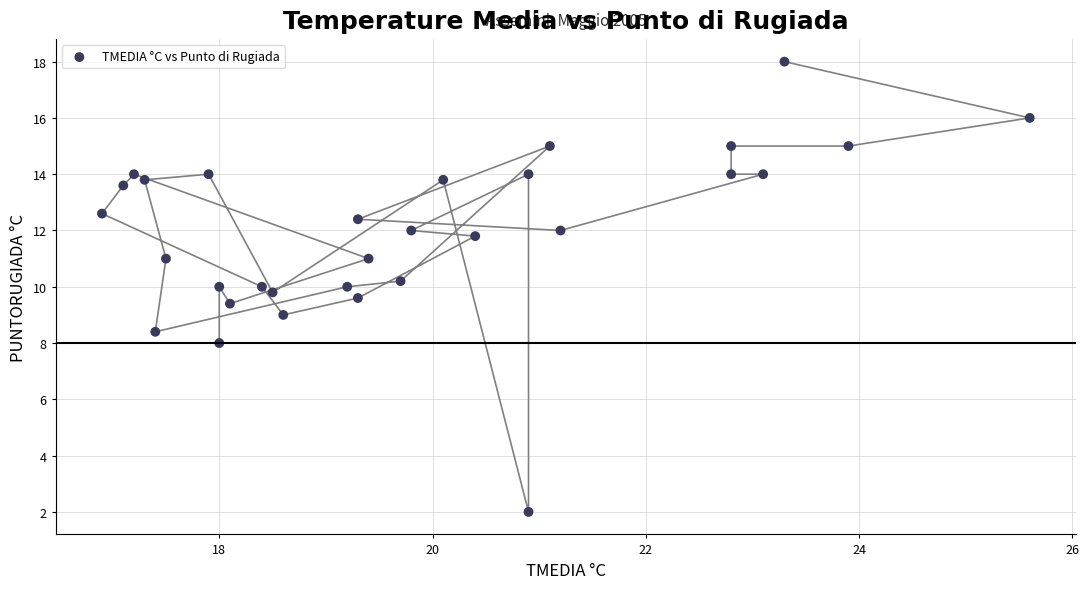

What is the range of Y values (max minus min)?

16.0